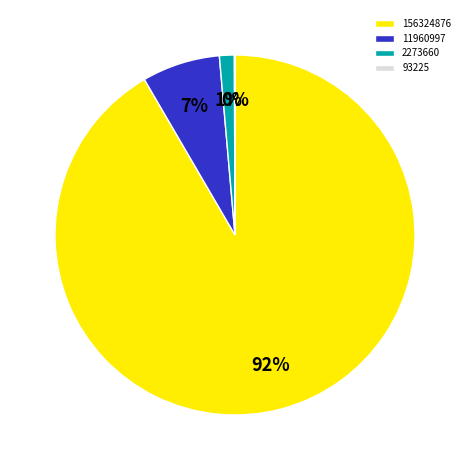

Does any single category account for the majority?

Yes